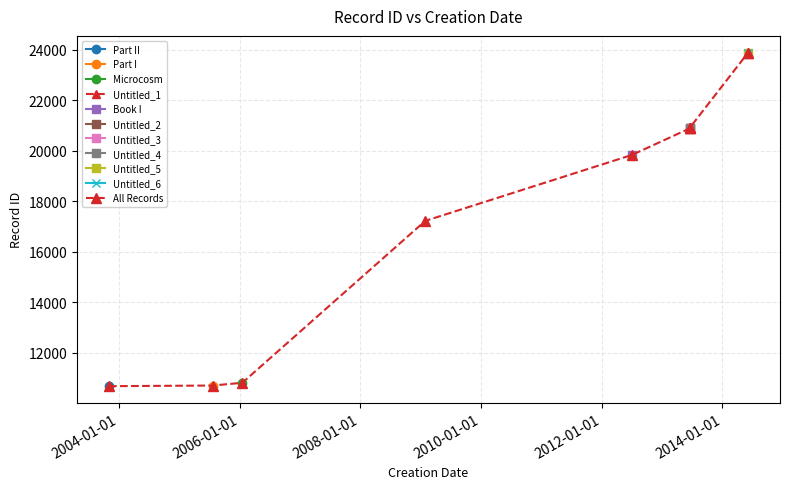

Reading left to right, list all the values displayed in this chart.

10685	10710	10819	17225	19833	20883	20900	20904	23878	23884